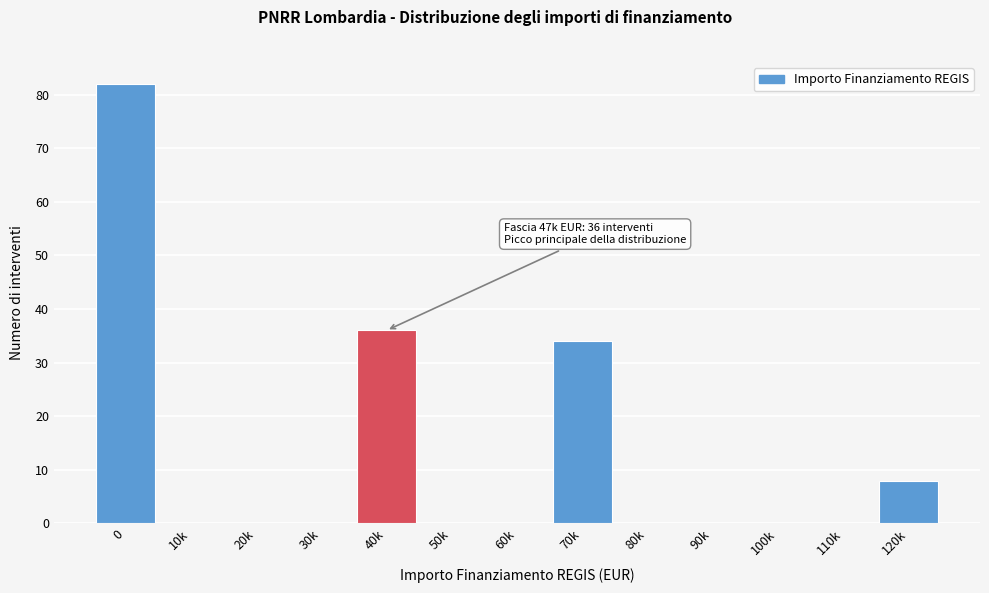

Reading left to right, extract all data points from this chart.

0=82	10k=0	20k=0	30k=0	40k=36	50k=0	60k=0	70k=34	80k=0	90k=0	100k=0	110k=0	120k=8